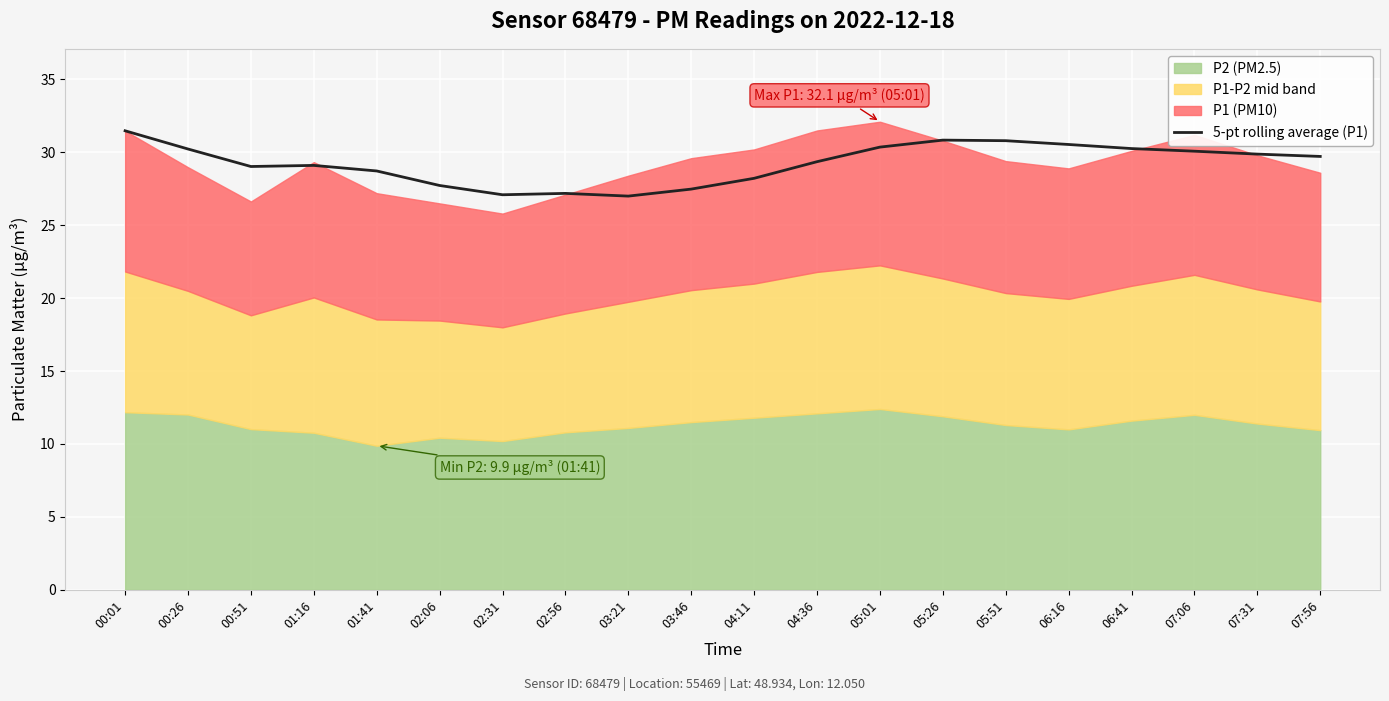

What is the value of the 10th point from the left?

27.5